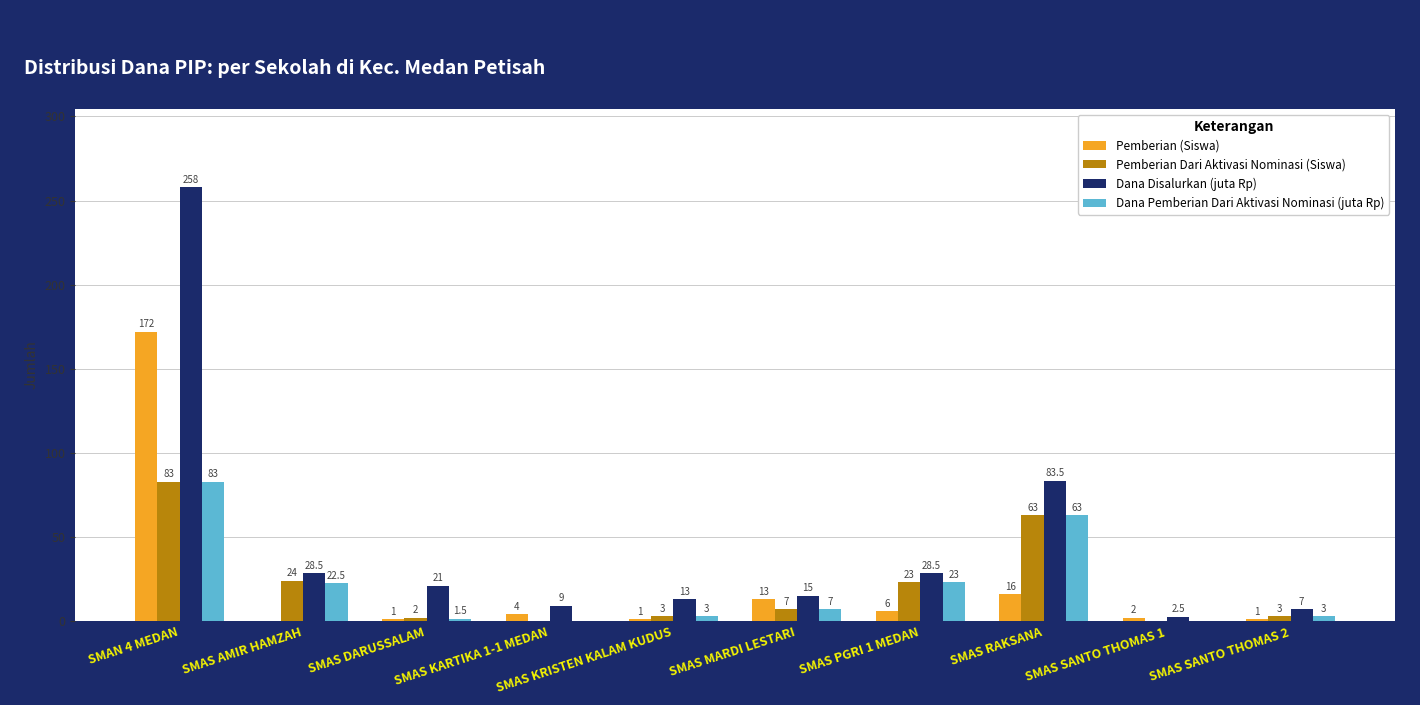

The value of Pemberian Dari Aktivasi Nominasi (Siswa) at SMAS KARTIKA 1-1 MEDAN is -43.1. True or false?

False